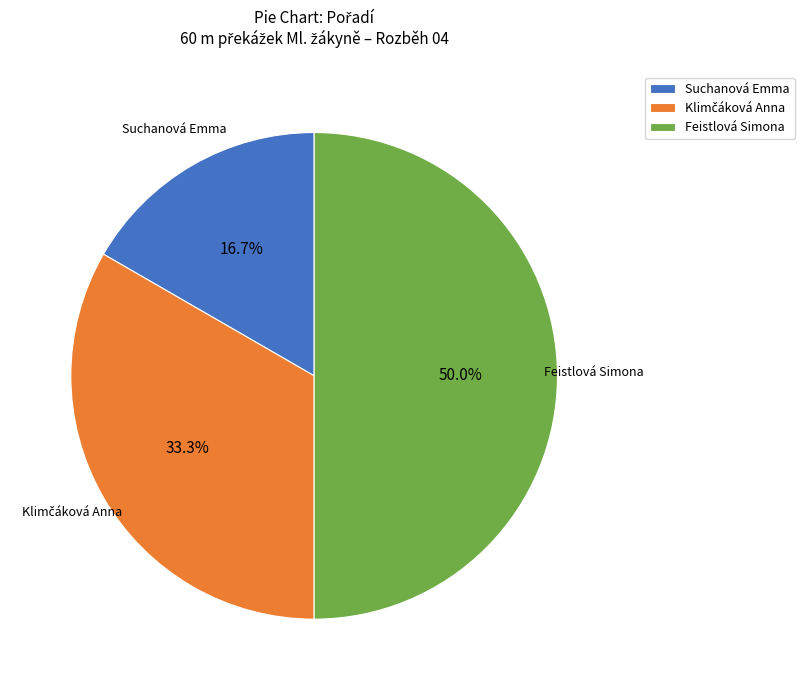

What portion of the pie excludes Feistlová Simona?

50.0%